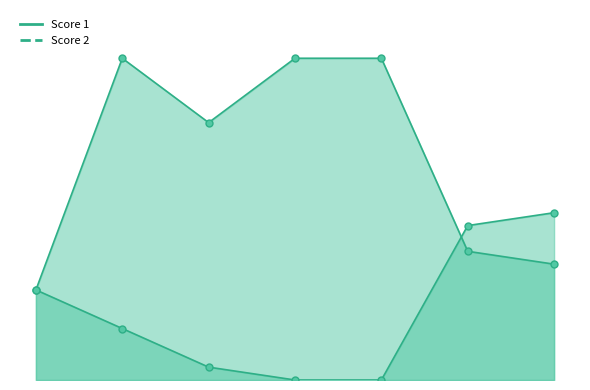

The value of Score 2 at 4 is 0. True or false?

True